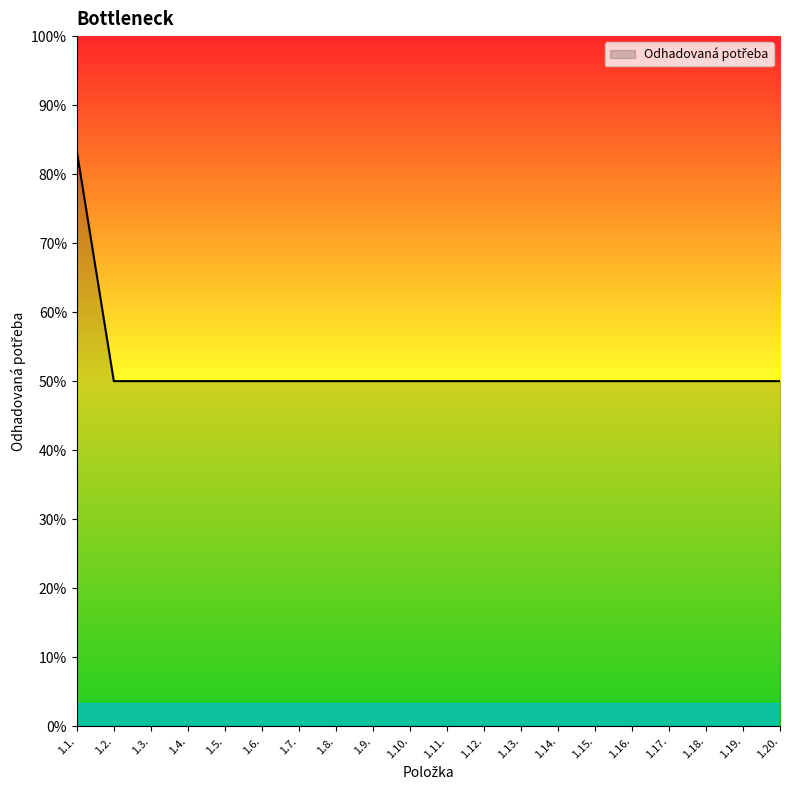

True or false: there are more than 0 points higher than both neighbors.

False